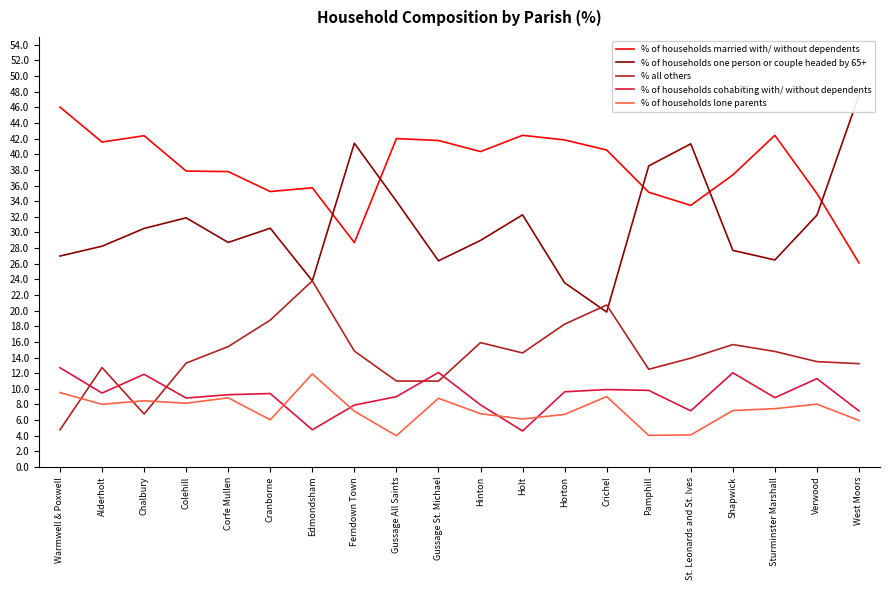

What is the value of the % of households one person or couple headed by 65+ point at the 6th from the left?

30.5